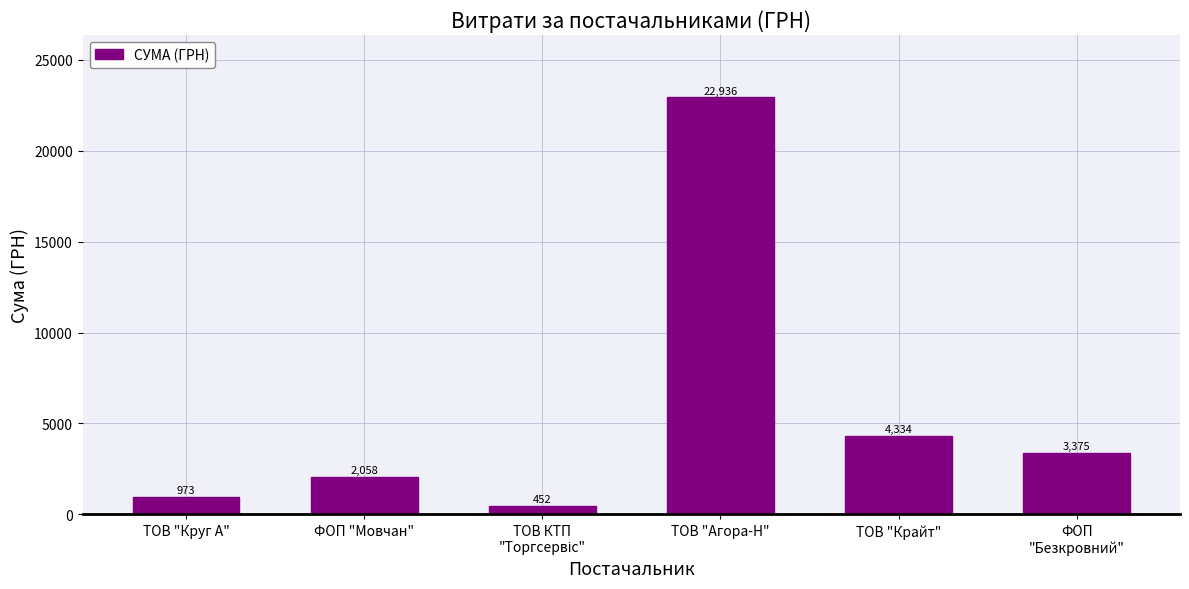

Where does the data first go above 3375?

ТОВ "Агора-Н"